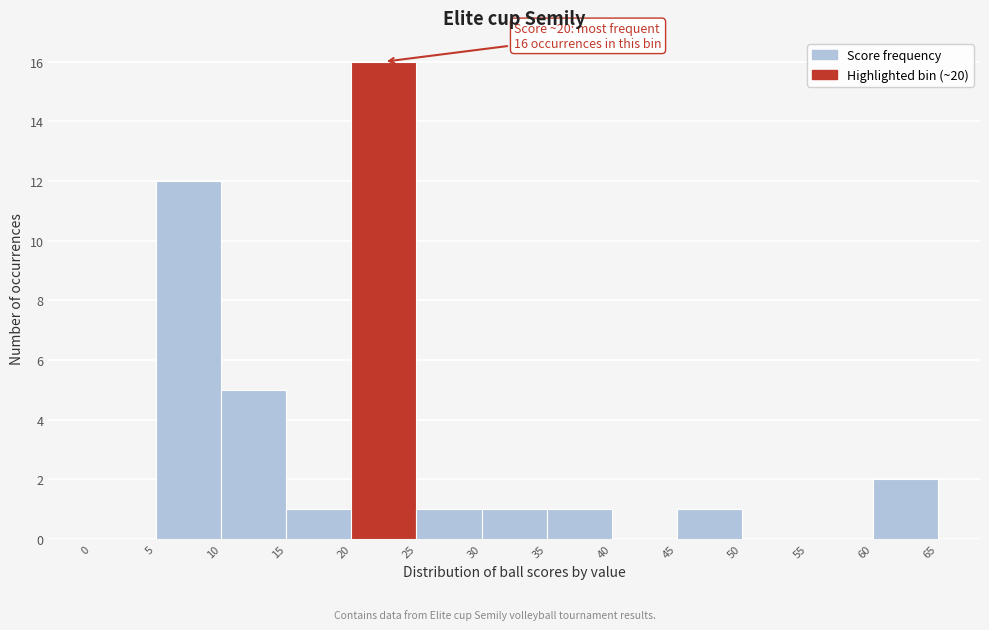

Over which range of the x-axis is the bar tallest?

20 to 25